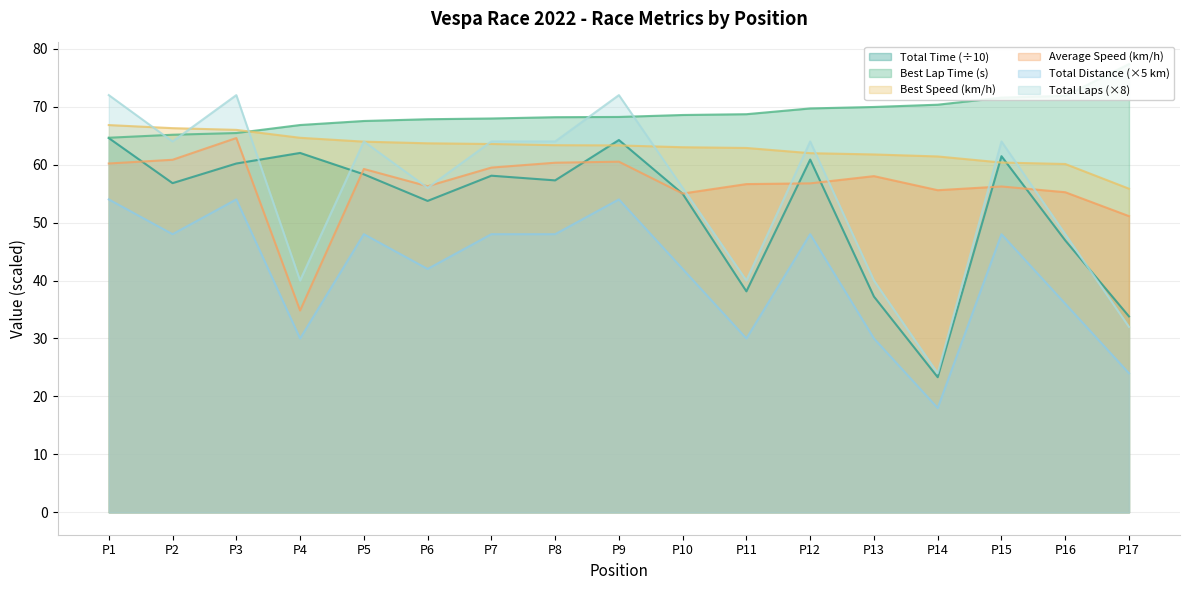

Which series has the largest total across all categories?

Best Lap time